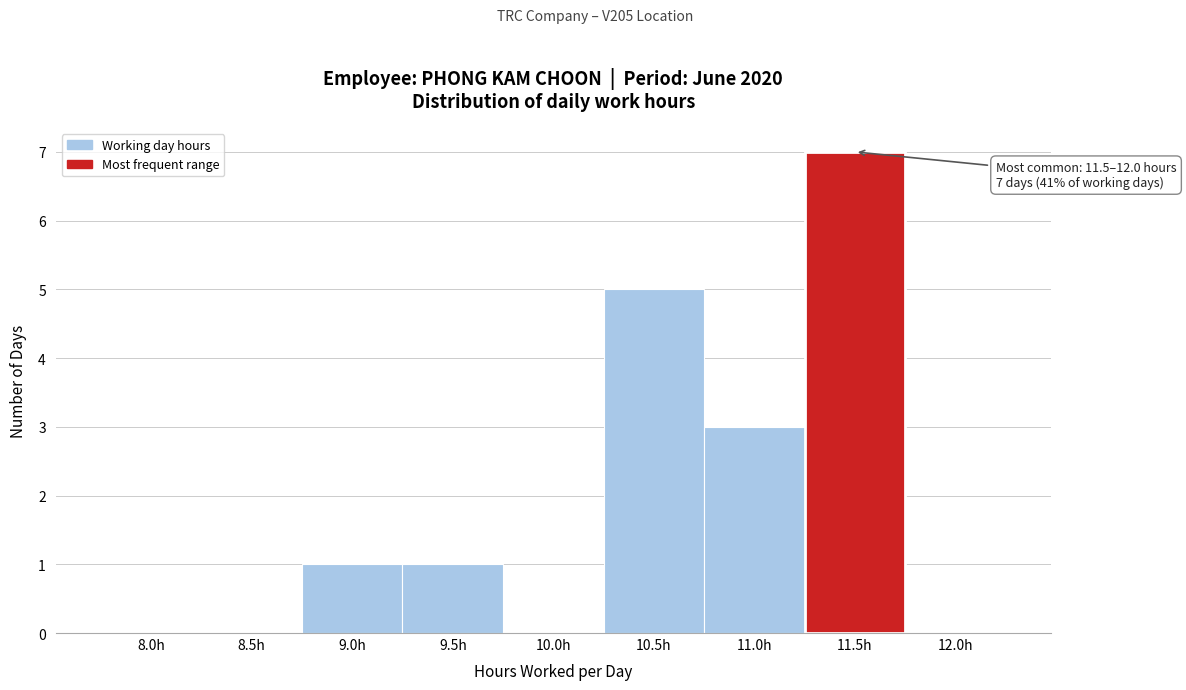

Reading left to right, extract all data points from this chart.

8.0h=0	8.5h=0	9.0h=1	9.5h=1	10.0h=0	10.5h=5	11.0h=3	11.5h=7	12.0h=0